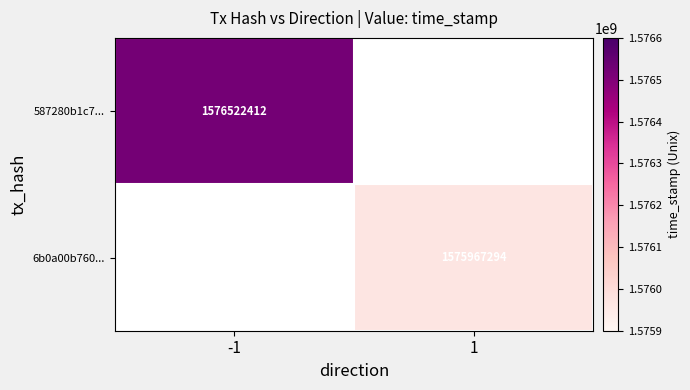

Is it true that 6b0a00b760... equals 2514814076 at 1?

False